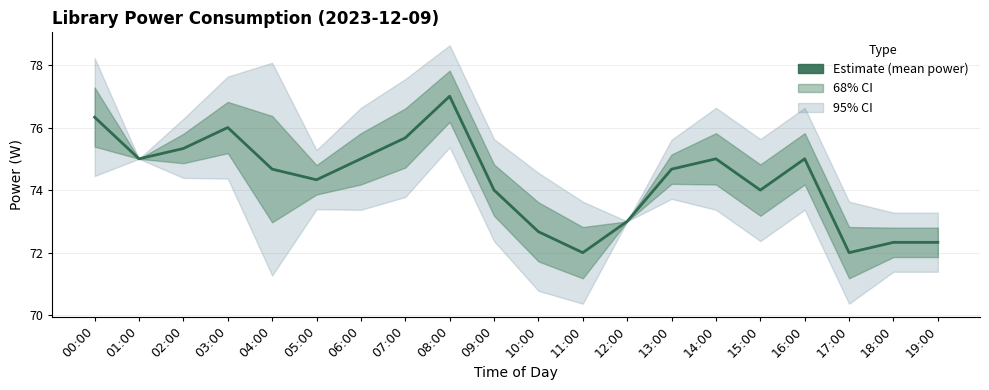

Where does the data first go above 74?

00:00